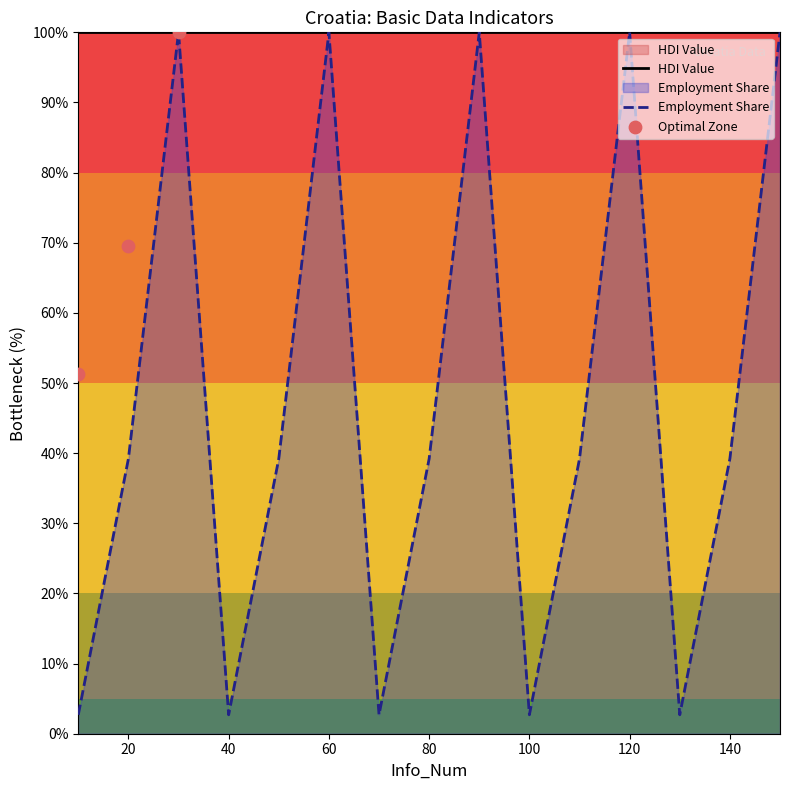

Which has a higher value, 100 or 110?

110